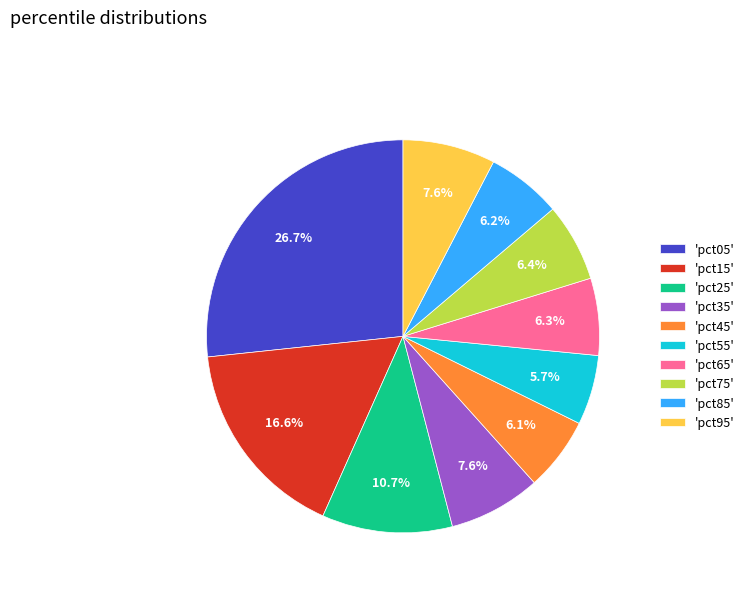

Which category has the biggest portion of the pie?

'pct05'